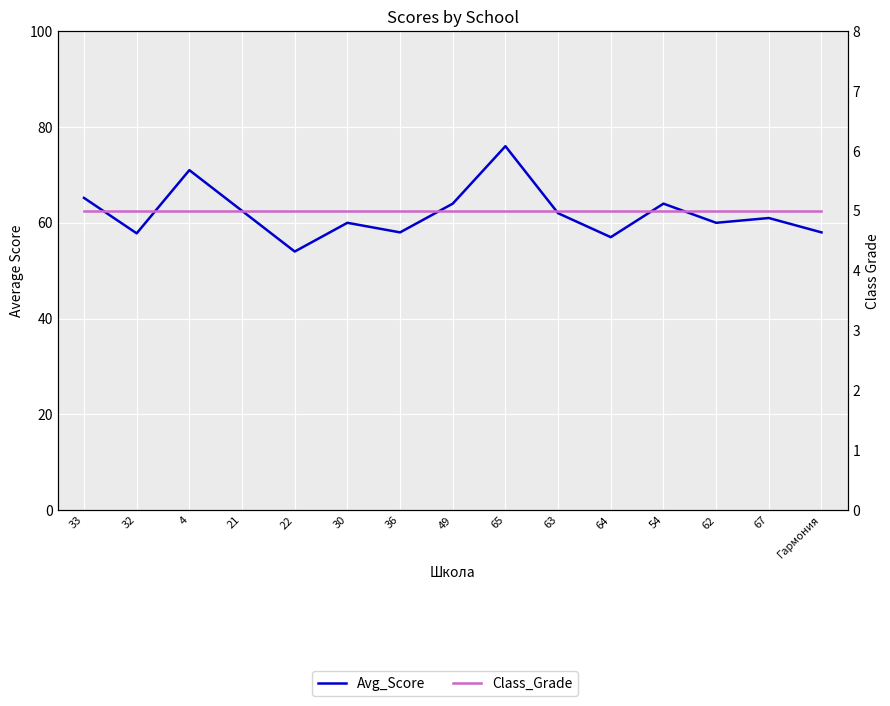

Between 54 and 33, which is larger?

33